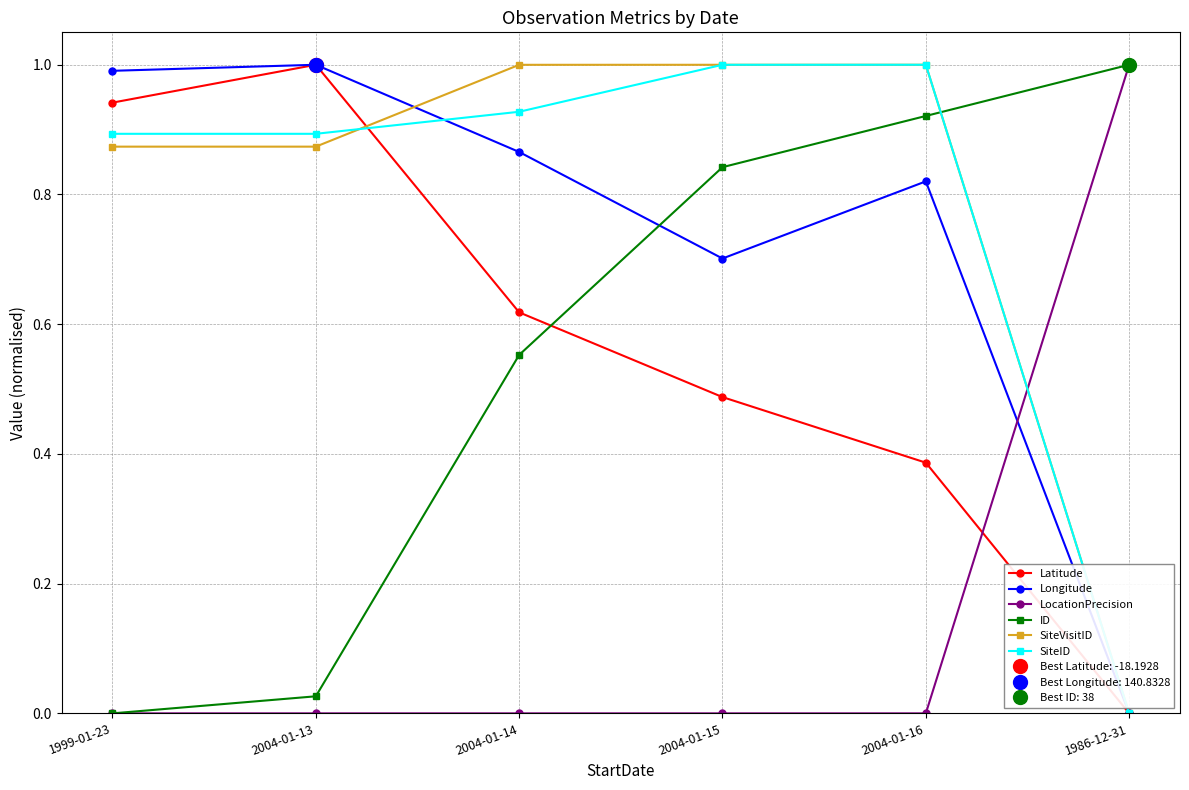

Rank the series by their maximum value, from highest to lowest.

Latitude, Longitude, LocationPrecision, ID, SiteVisitID, SiteID